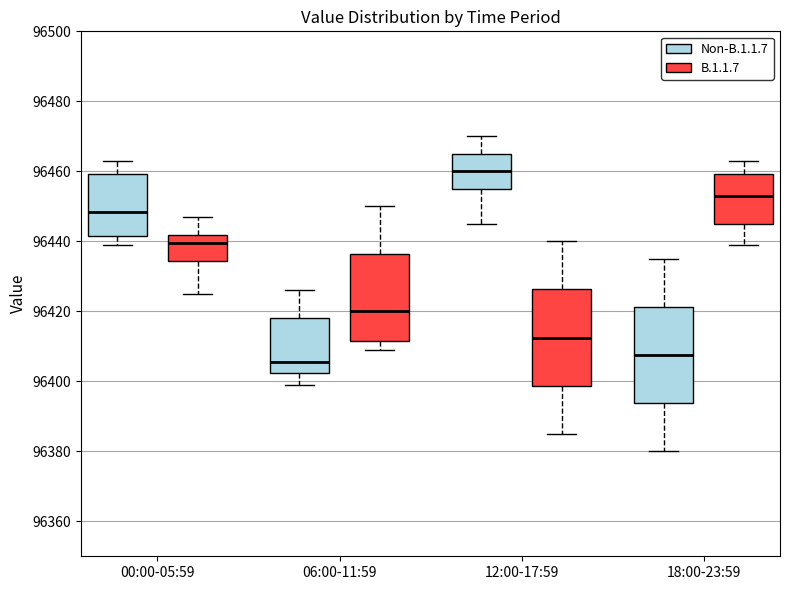

Where does the lower whisker of the box for 18:00-23:59 (Non-B.1.1.7) end on the y-axis? The values are not printed on the chart, so give them approximately, as read against the axis.

96380